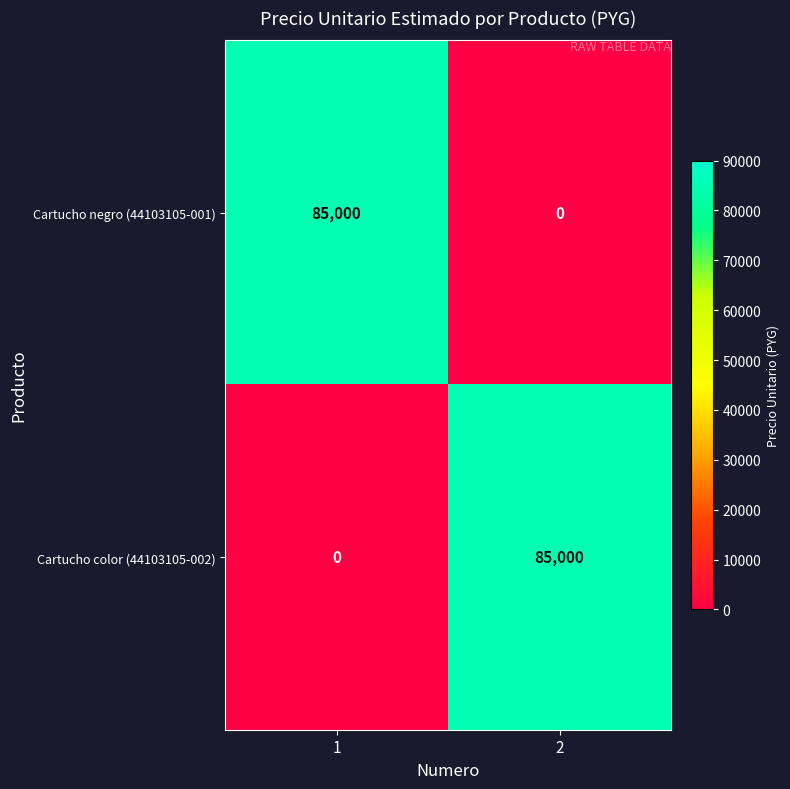

What is the total value across all series at 2?

85000